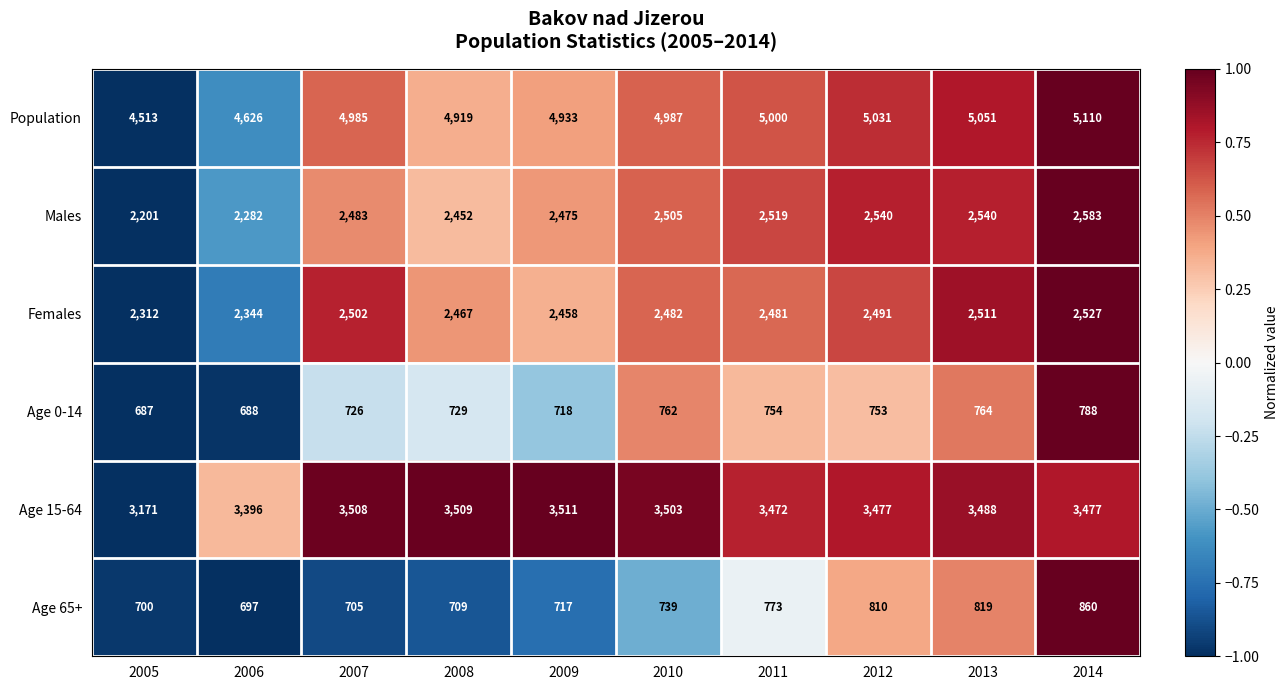

At which label does Age 15-64 first exceed 3488?

2007